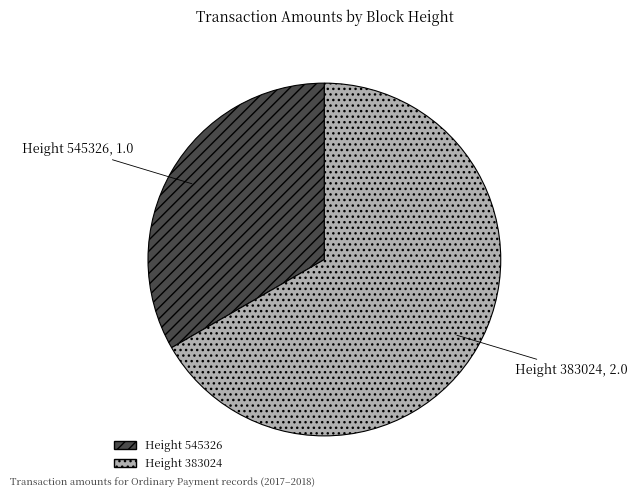

Is there a majority slice in this chart?

Yes